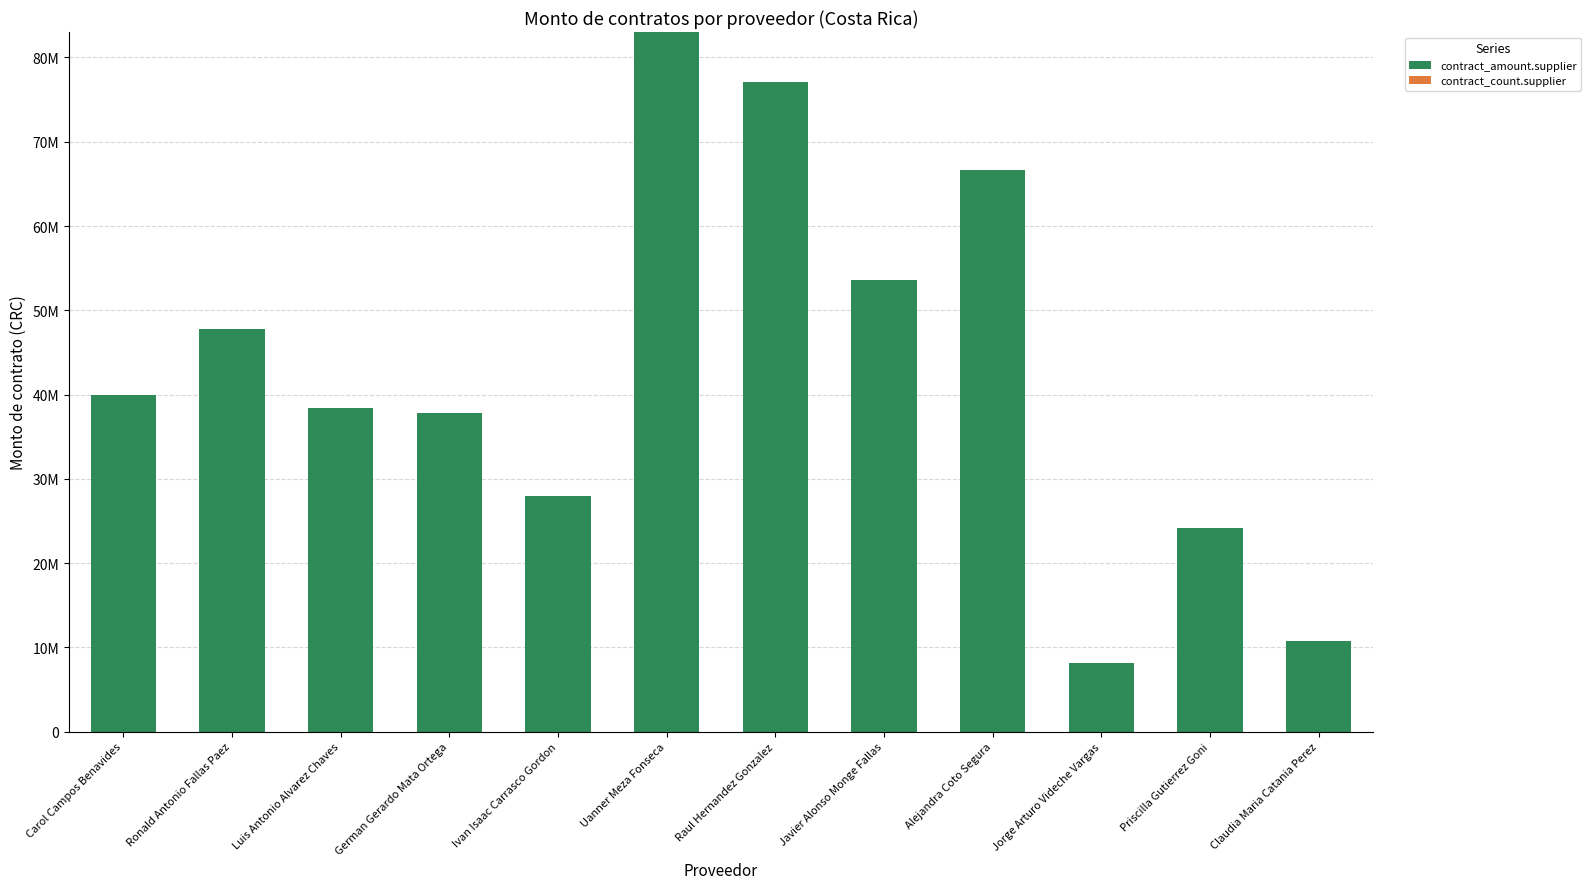

Does the chart contain stacked bars?

Yes